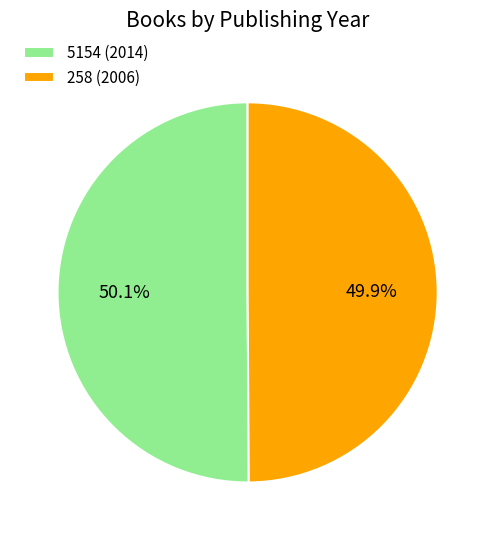

What percentage is the 5154 (2014) slice, to the nearest percent?

50%